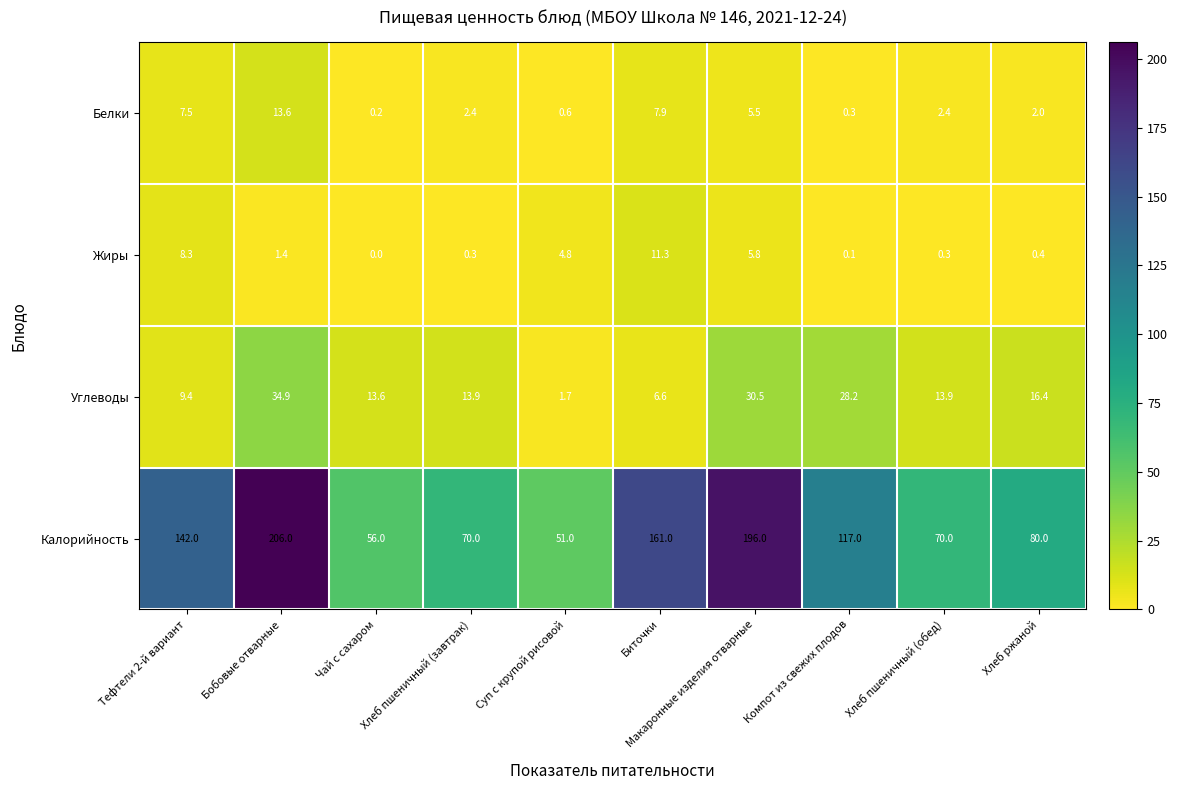

Between Бобовые отварные and Хлеб пшеничный (обед), which series saw the biggest shift?

Калорийность